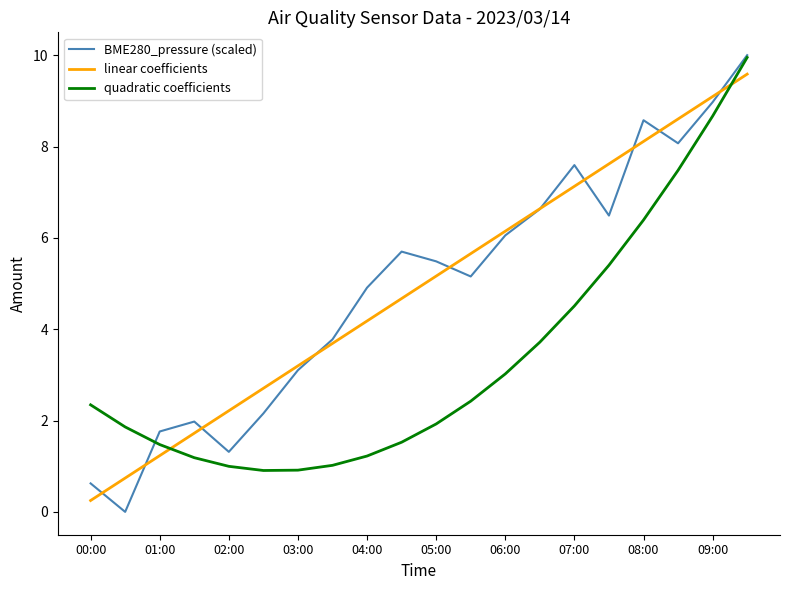

Which series has the widest spread of values?

BME280_pressure (scaled)